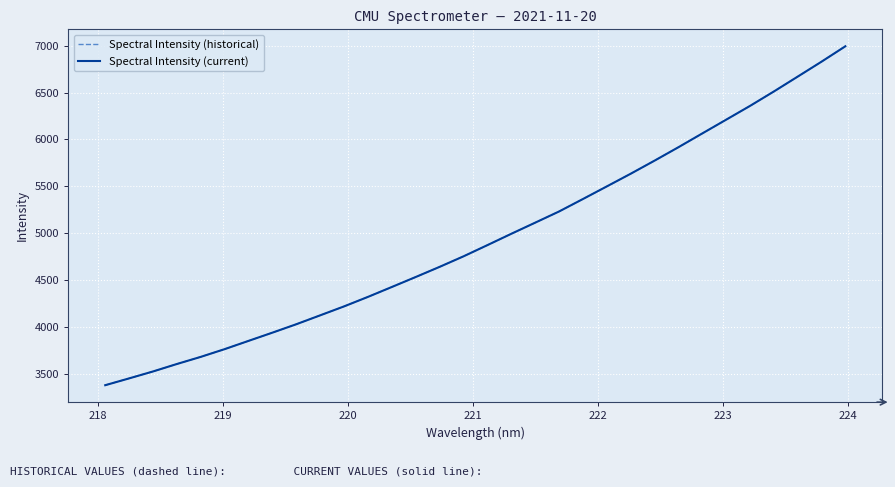

Does the chart display data point markers on the line(s)?

No